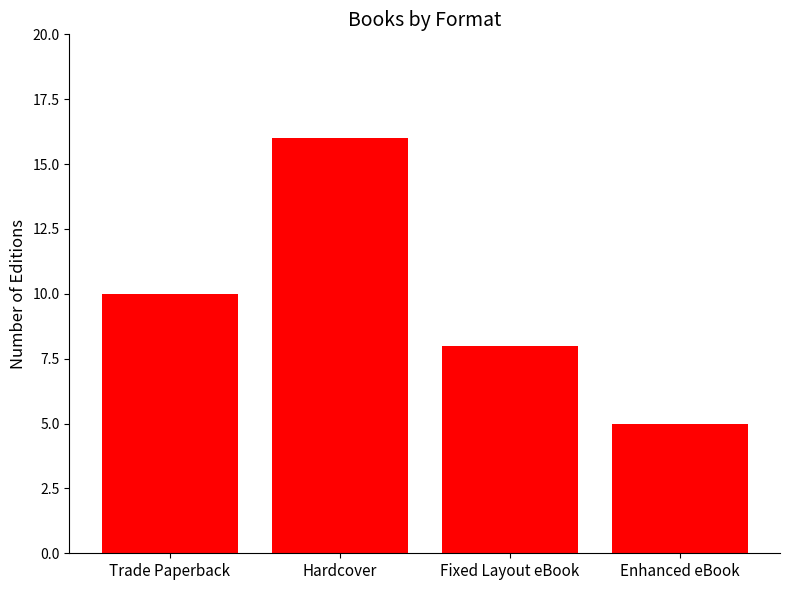

Which category has the highest value across all series?

Hardcover